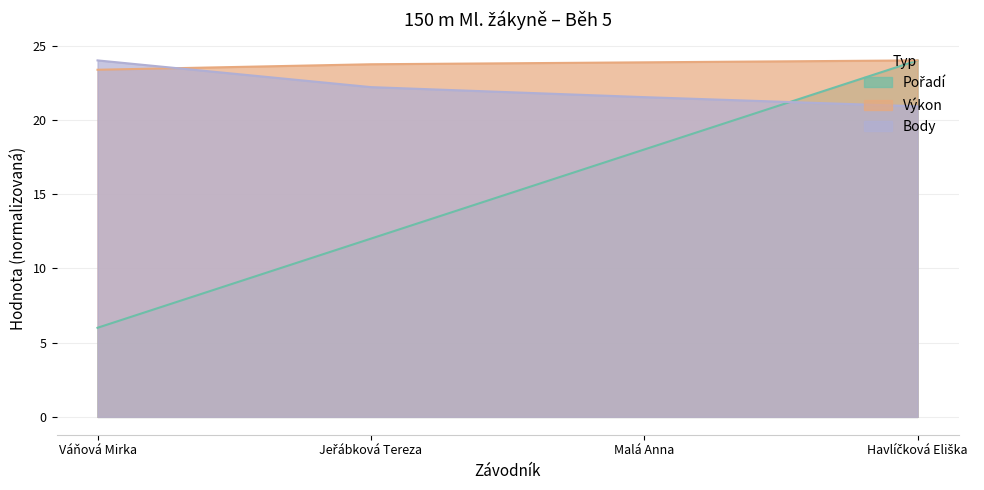

True or false: Výkon has a value of 41.4 at Malá Anna.

False